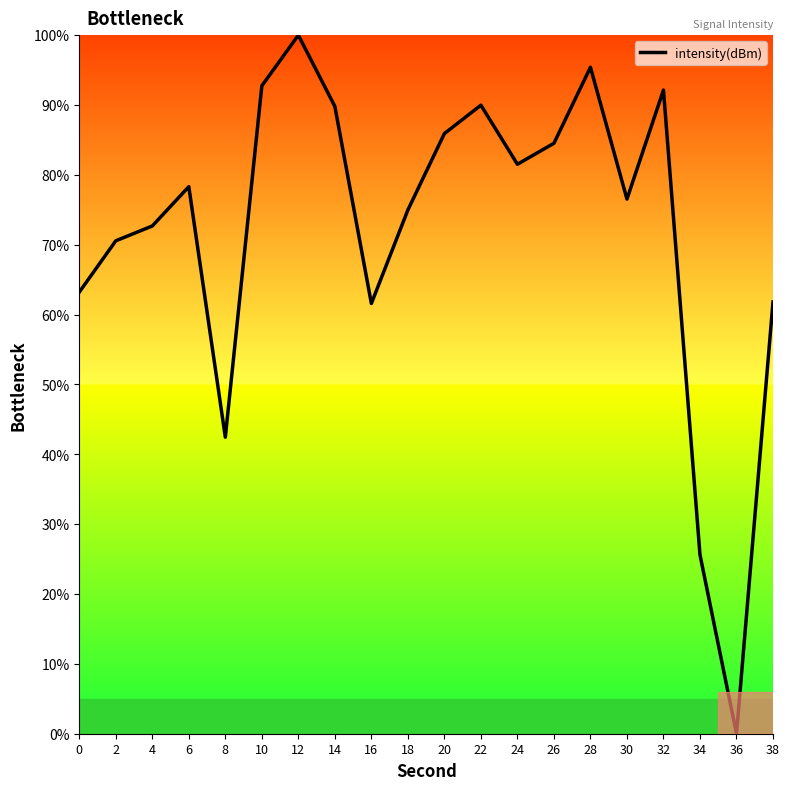

Which has a higher value, 18 or 26?

26